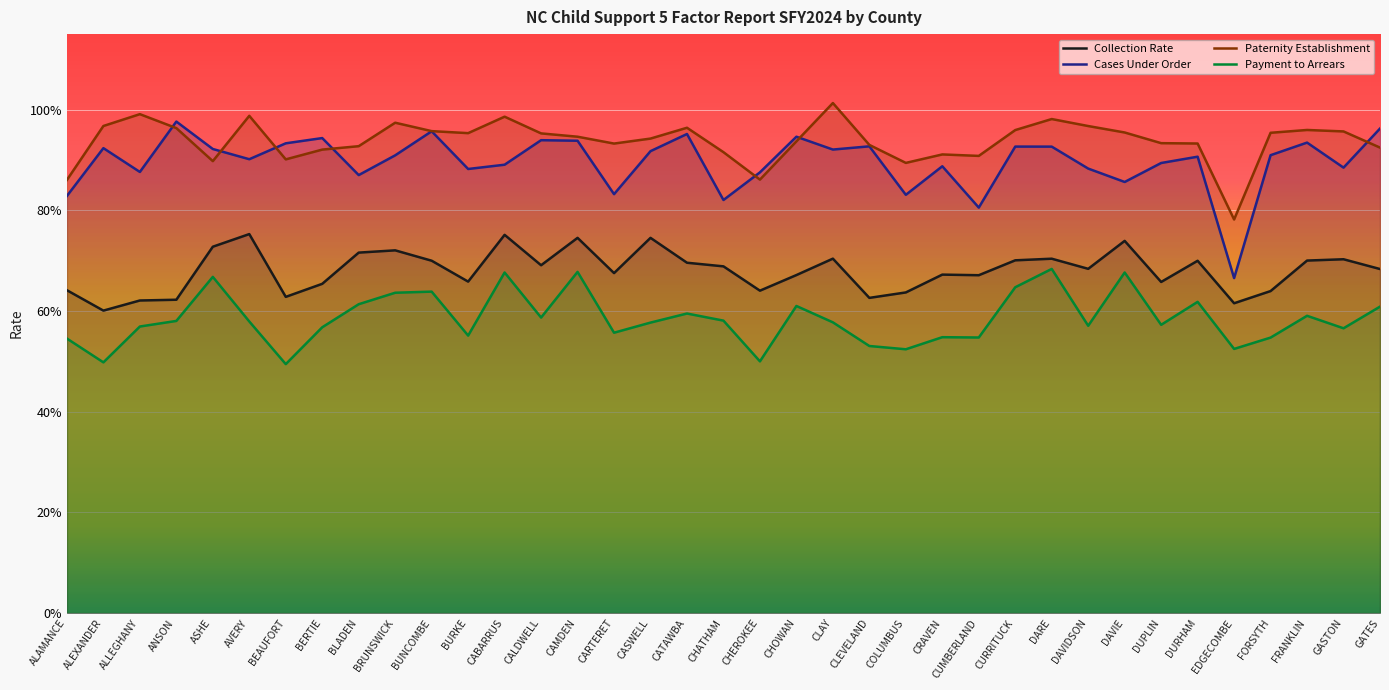

What is the label of the 4th point from the right?

FORSYTH